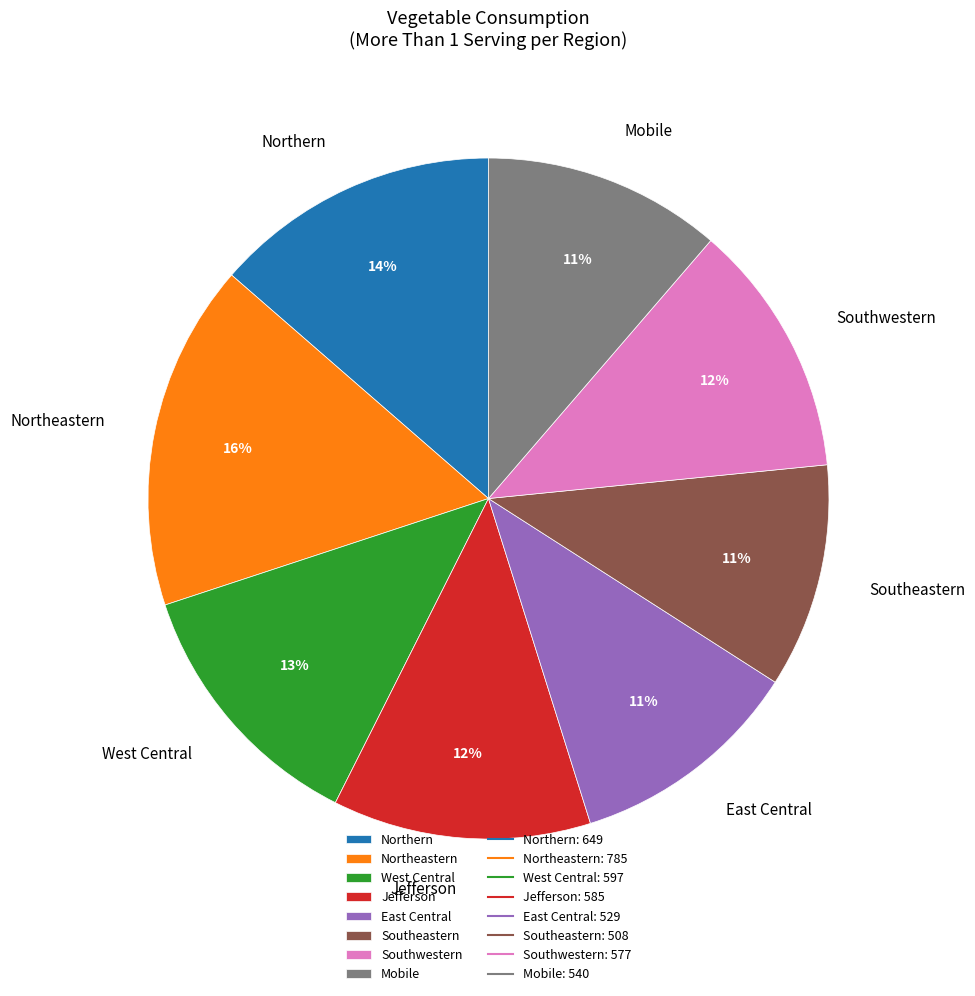

Is it true that Jefferson is 20% of the pie?

False